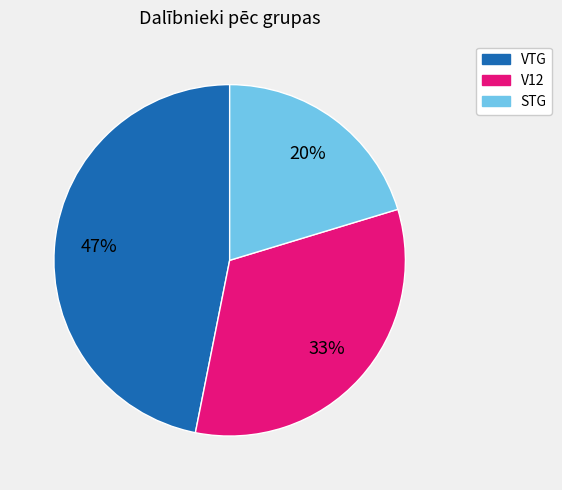

Rank the categories by value from lowest to highest.

STG, V12, VTG